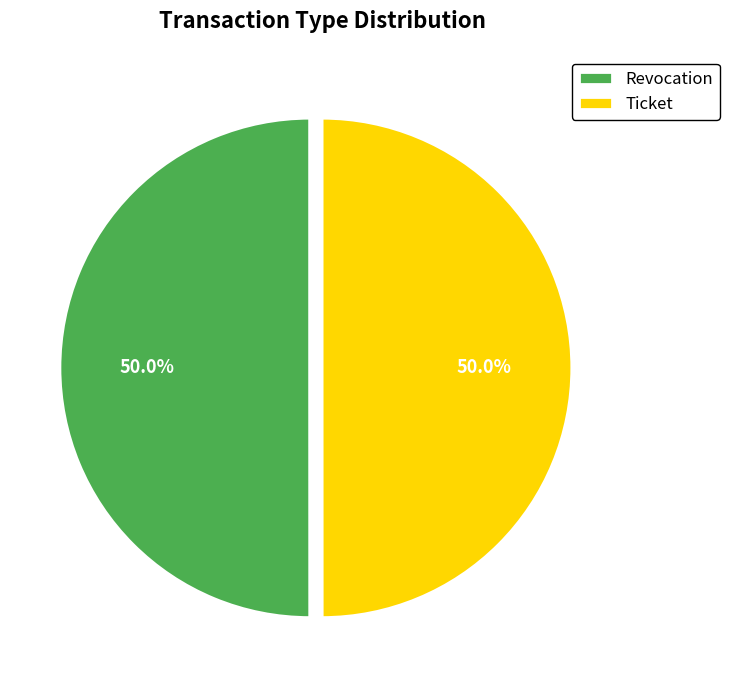

What is the ratio of the value at Ticket to the value at Revocation?

1.0